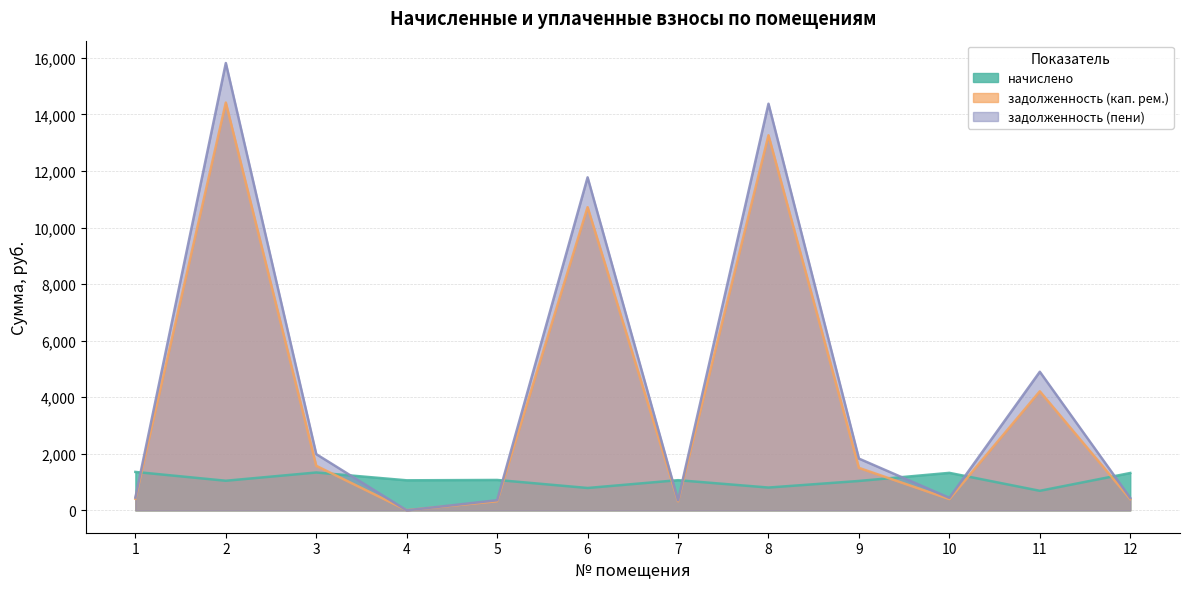

True or false: начислено and задолженность (кап. рем.) intersect in this chart.

True